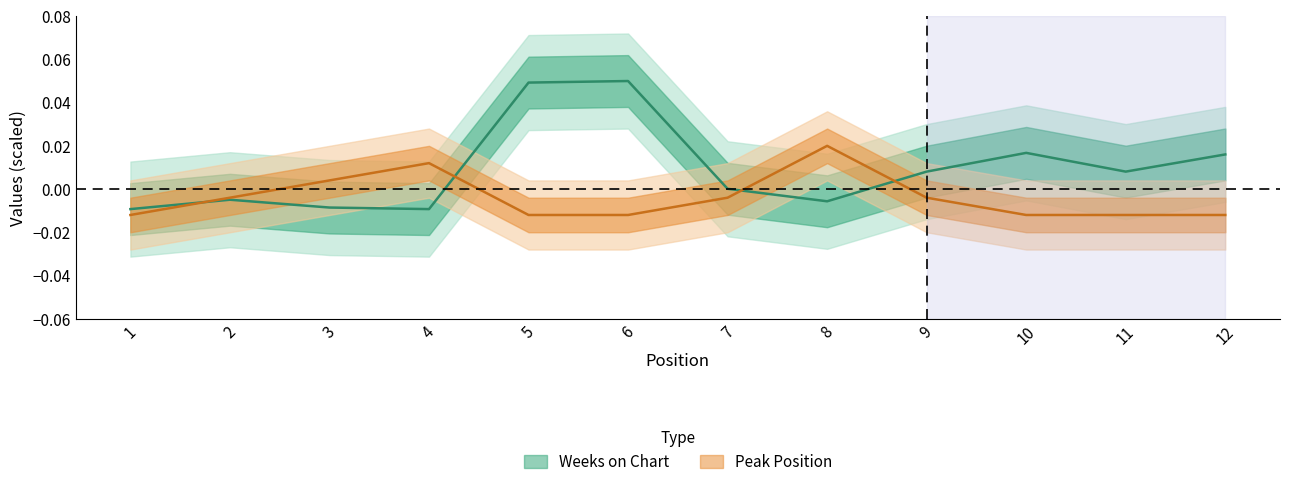

Is the value of Weeks on Chart at 2 greater than the value of Peak Position at 12?

Yes